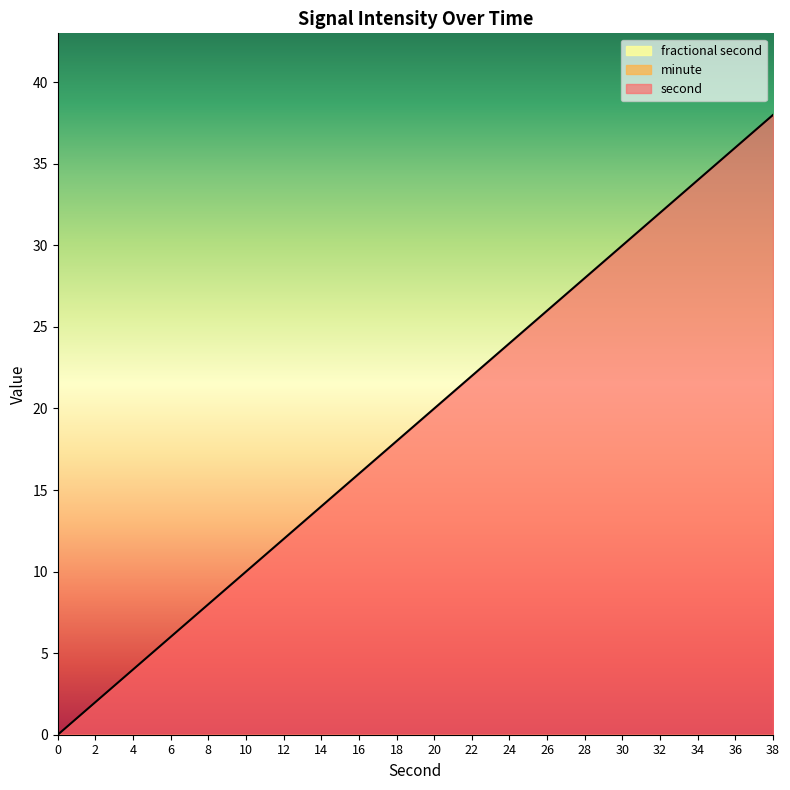

List the labels in order of minute value, largest first.

0, 2, 4, 6, 8, 10, 12, 14, 16, 18, 20, 22, 24, 26, 28, 30, 32, 34, 36, 38